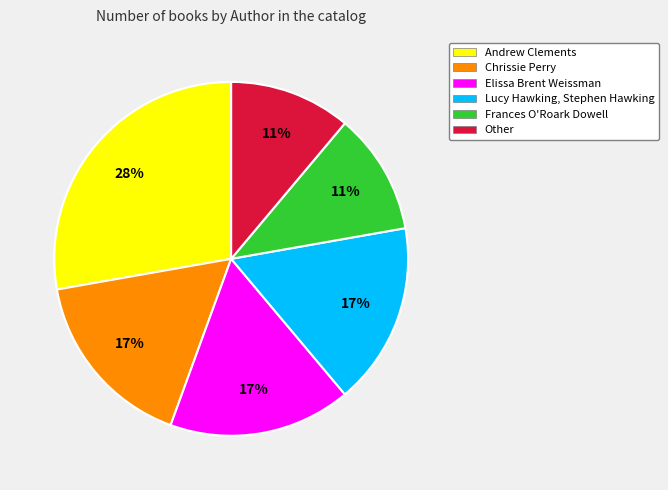

What is the largest slice in the pie chart?

Andrew Clements